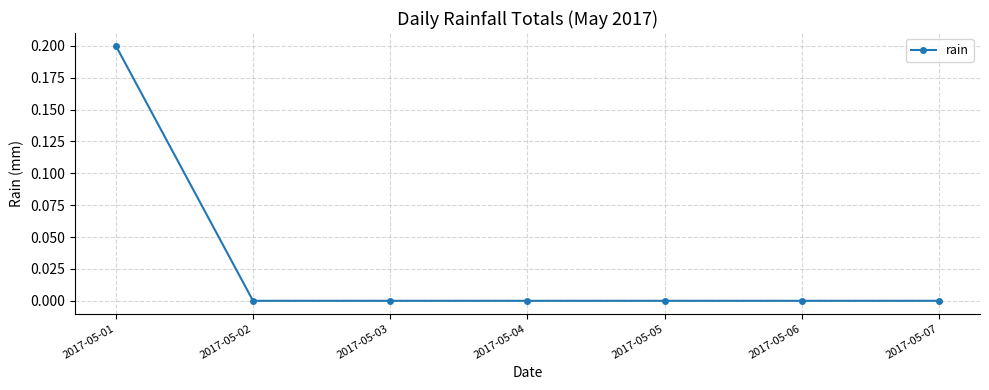

The chart shows a value of -0.1 at 2017-05-04. True or false?

False